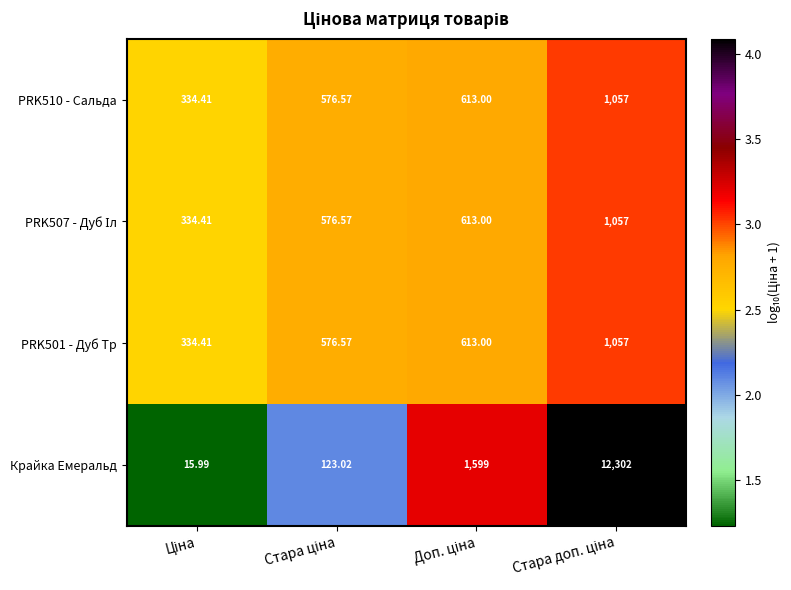

Which series has the widest spread of values?

Крайка Емеральд